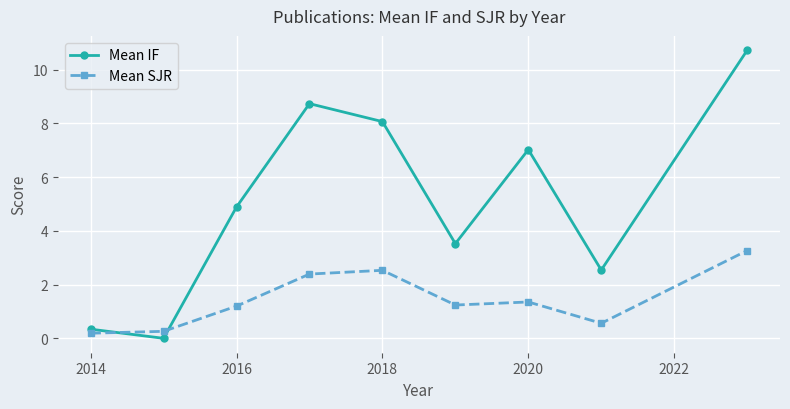

Which series ends up on top after the final intersection of Mean IF and Mean SJR?

Mean IF